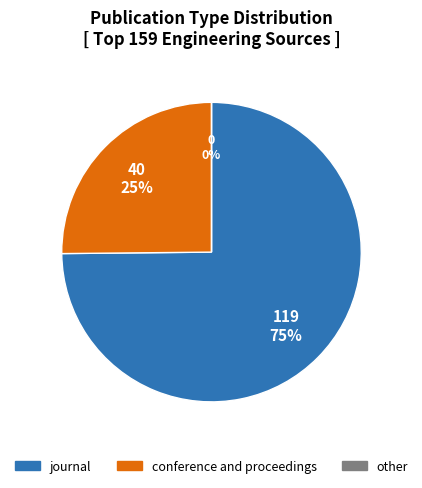

To the nearest percent, what is the difference between the largest and smallest slice percentages?

75%